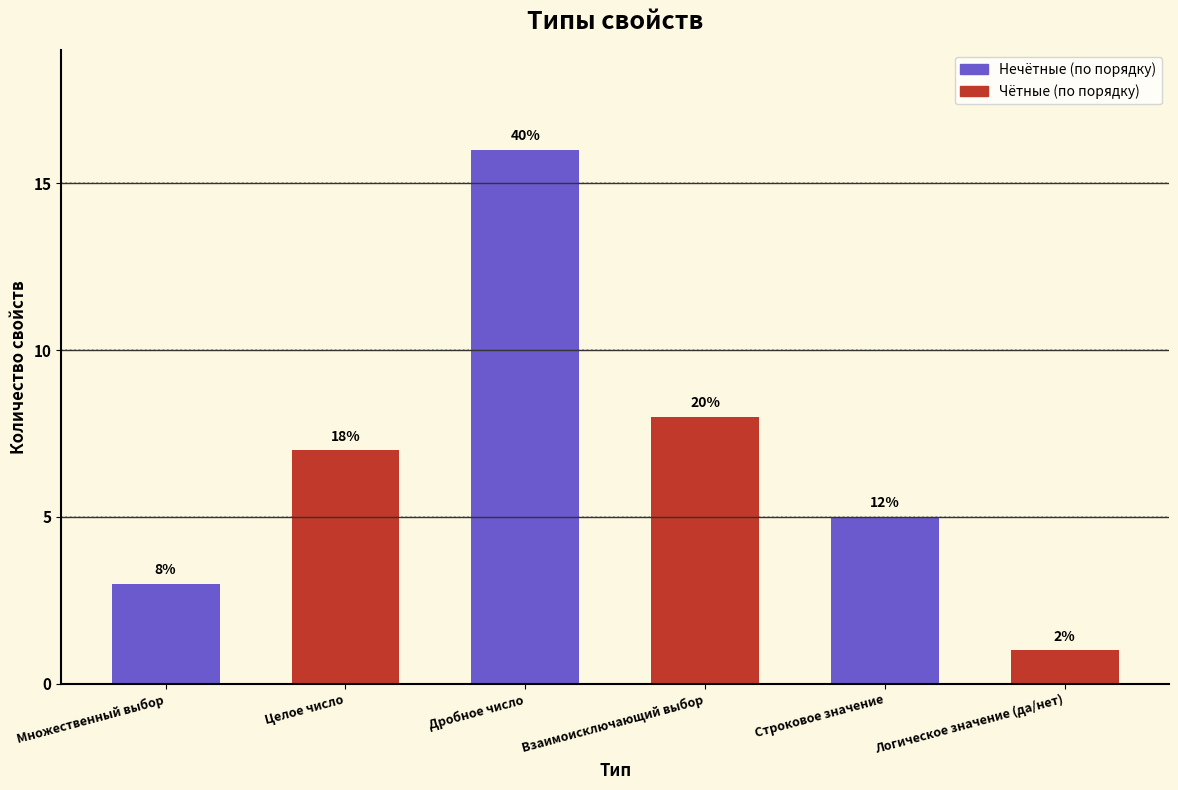

List the labels in order of value, smallest first.

Логическое значение (да/нет), Множественный выбор, Строковое значение, Целое число, Взаимоисключающий выбор, Дробное число